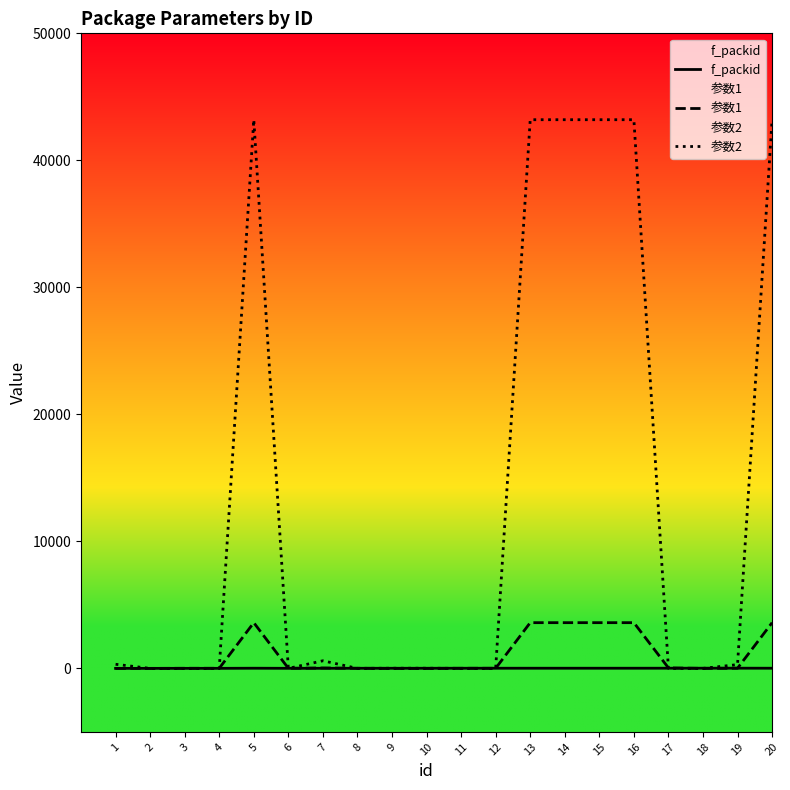

List the series in order of their peak value, lowest first.

f_packid, 参数1, 参数2